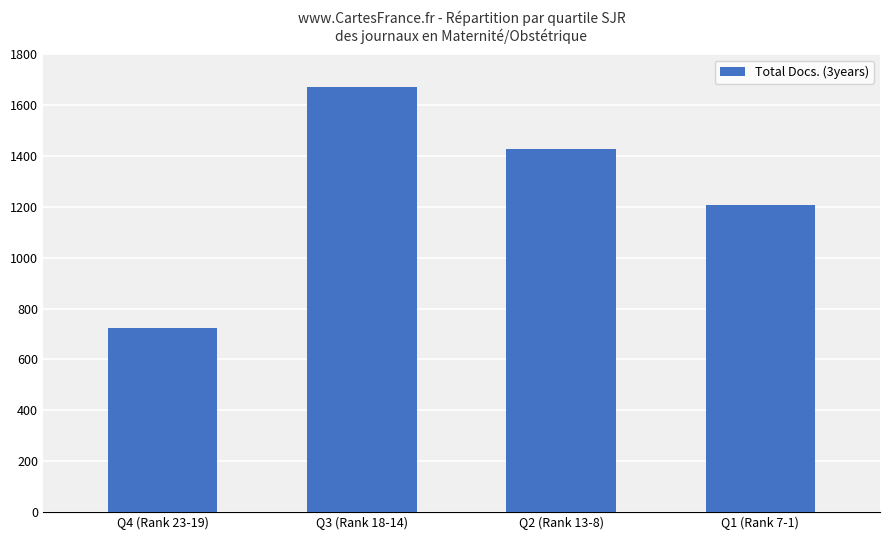

How many distinct data groups are displayed?

1